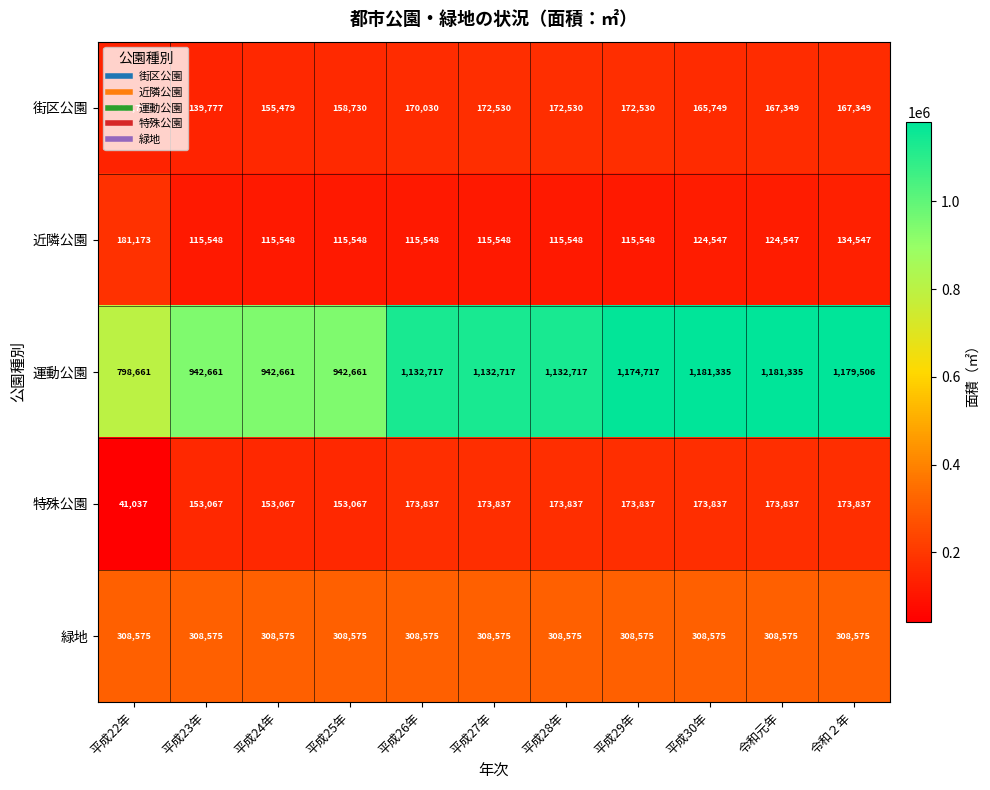

The 近隣公園 series shows 215331 at 平成30年. True or false?

False